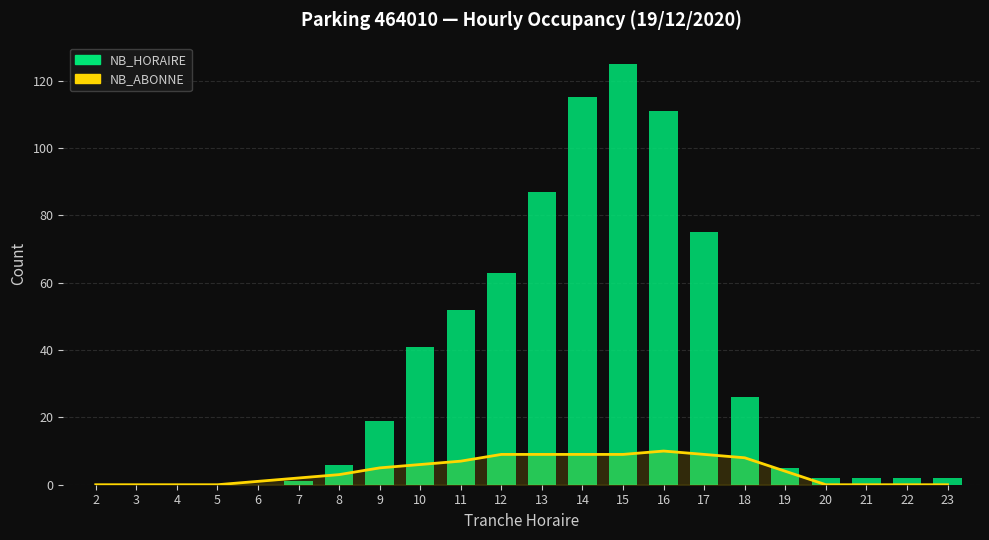

At which label is the value closest to 62?

12